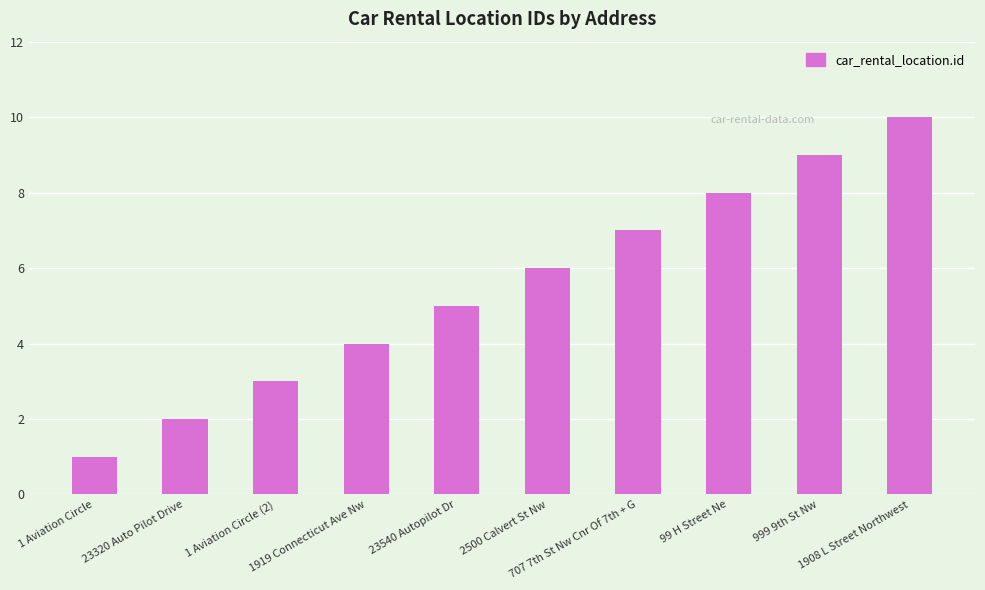

At which category does the chart reach its minimum across all series?

1 Aviation Circle